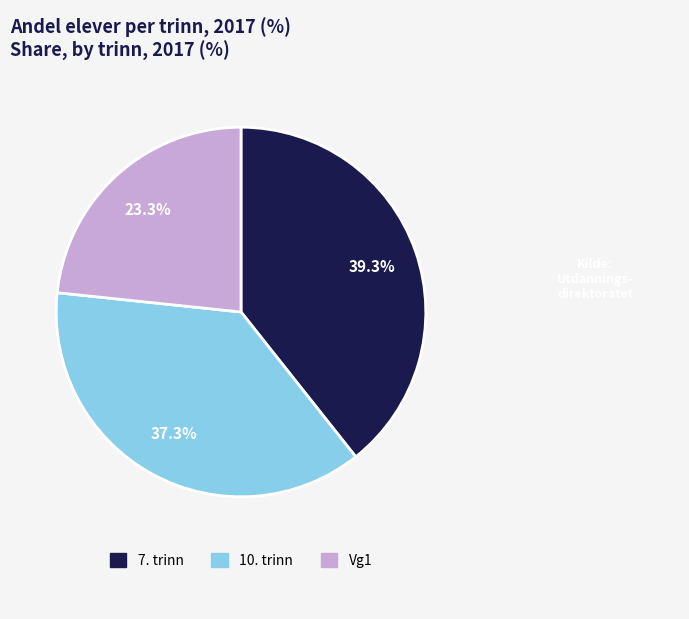

Combined, what portion of the pie is 10. trinn and 7. trinn?

76.7%